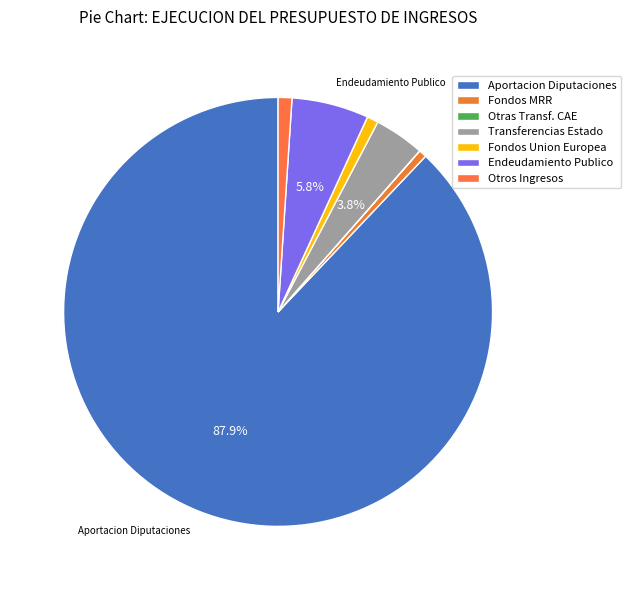

Rank the categories by value from highest to lowest.

APORTACION DE LAS DIPUTACIONES FORALES, ENDEUDAMIENTO PUBLICO, TRANSFERENCIAS DEL ESTADO, OTROS INGRESOS DE LAS SECCIONES, FONDOS DE LA UNION EUROPEA, FONDOS MRR, OTRAS TRANSF. DE INSTITUCIONES DE LA CAE